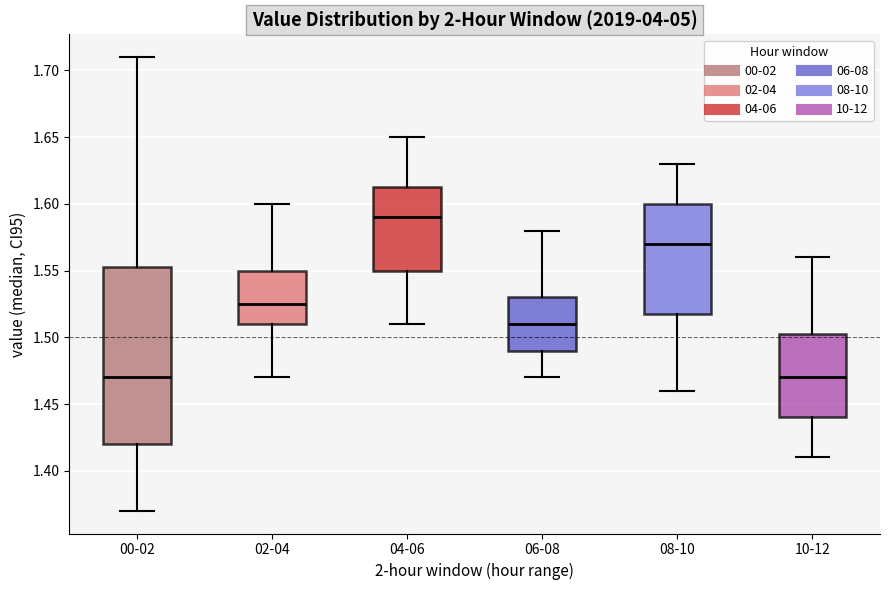

Reading left to right, read every box against the y-axis: the position of its median line, the range the box covers, and the ends of its whiskers. The values are not printed on the chart, so give them approximately, as read against the axis.

00-02: median 1.470, box 1.420 to 1.555, whiskers 1.370 to 1.710
02-04: median 1.525, box 1.510 to 1.550, whiskers 1.470 to 1.600
04-06: median 1.590, box 1.550 to 1.615, whiskers 1.510 to 1.650
06-08: median 1.510, box 1.490 to 1.530, whiskers 1.470 to 1.580
08-10: median 1.570, box 1.520 to 1.600, whiskers 1.460 to 1.630
10-12: median 1.470, box 1.440 to 1.505, whiskers 1.410 to 1.560